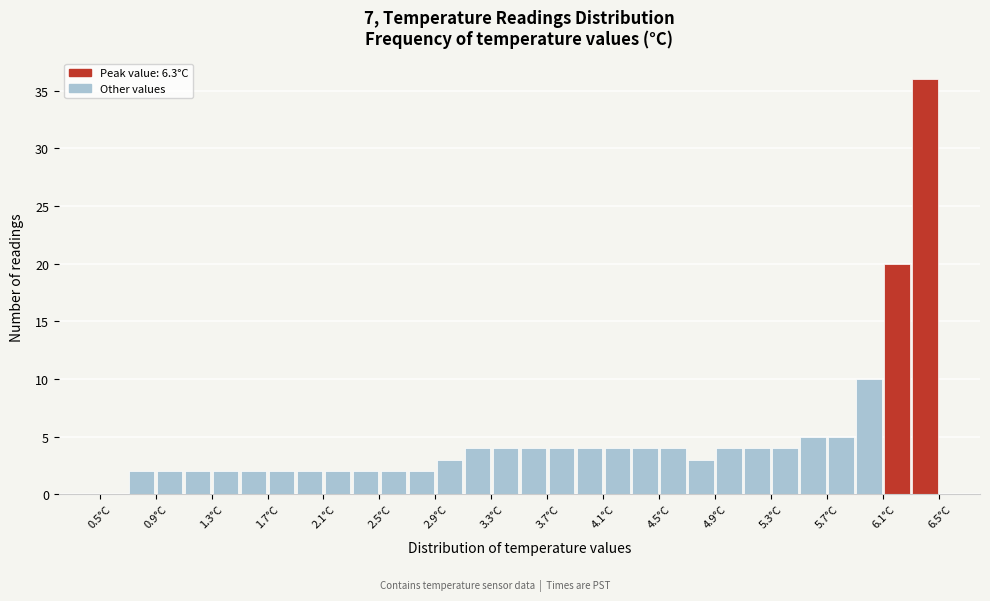

Over which range of the x-axis is the bar tallest?

6.3 to 6.5